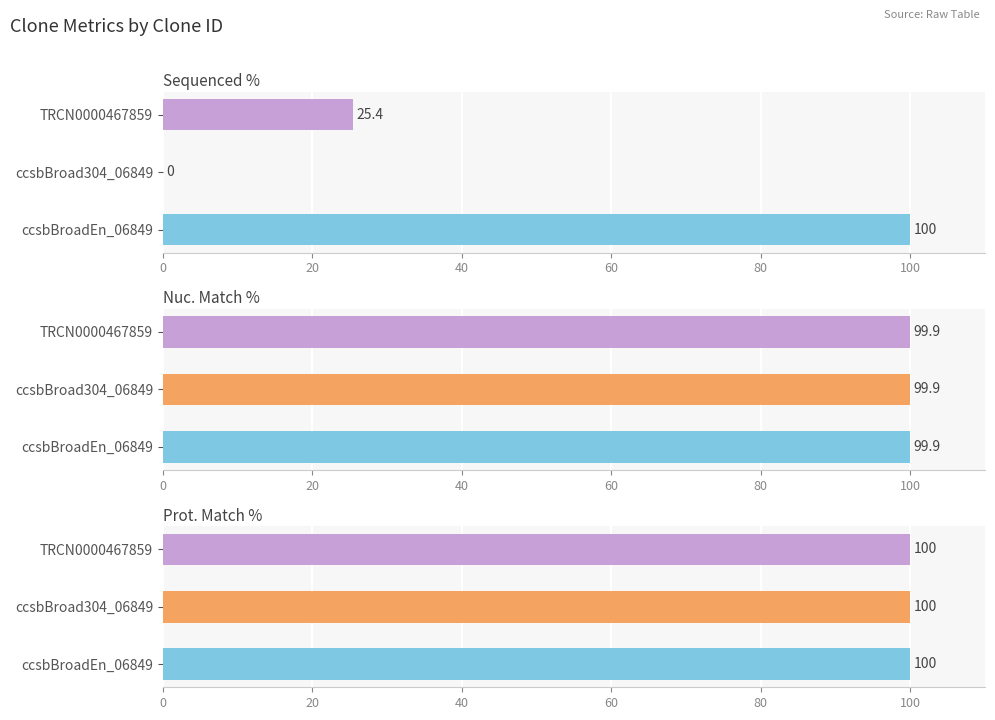

Are the bars horizontal?

Yes